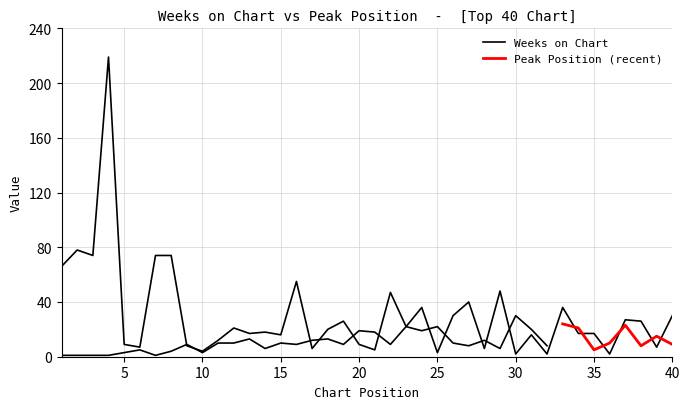

Approximately how many times larger is the value at 27 compared to 15?

2.5